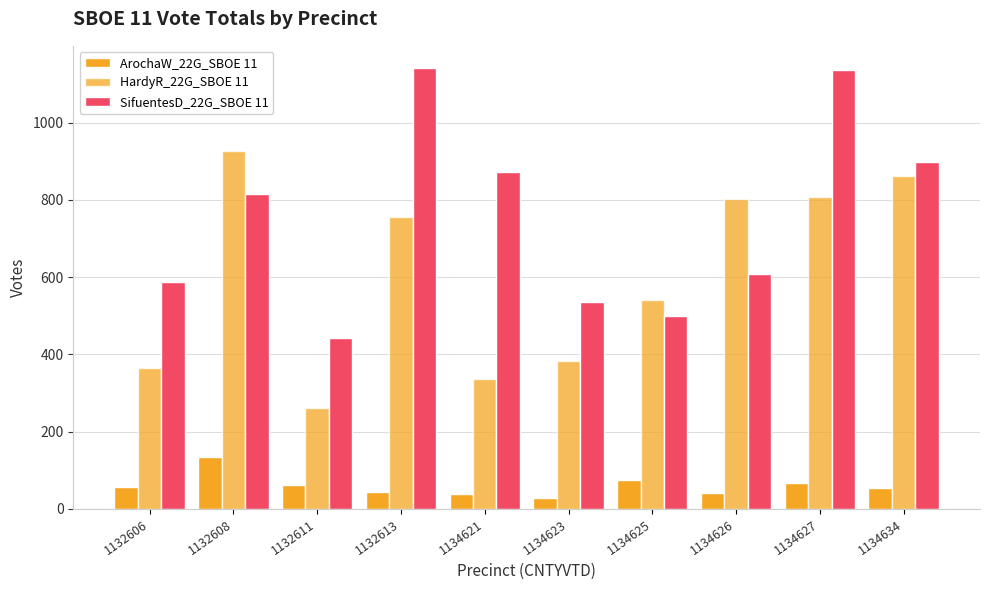

What is the spread (max minus min) of values at 1132606?

530